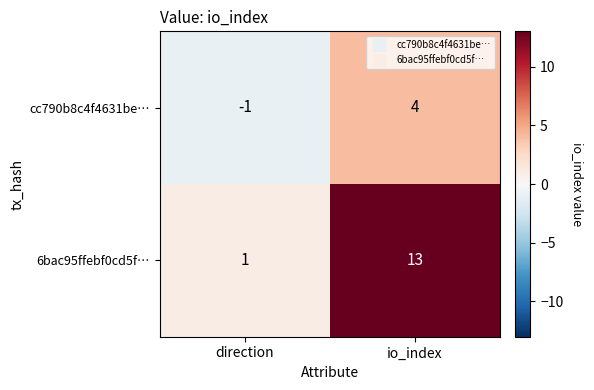

How many series are shown in this chart?

2